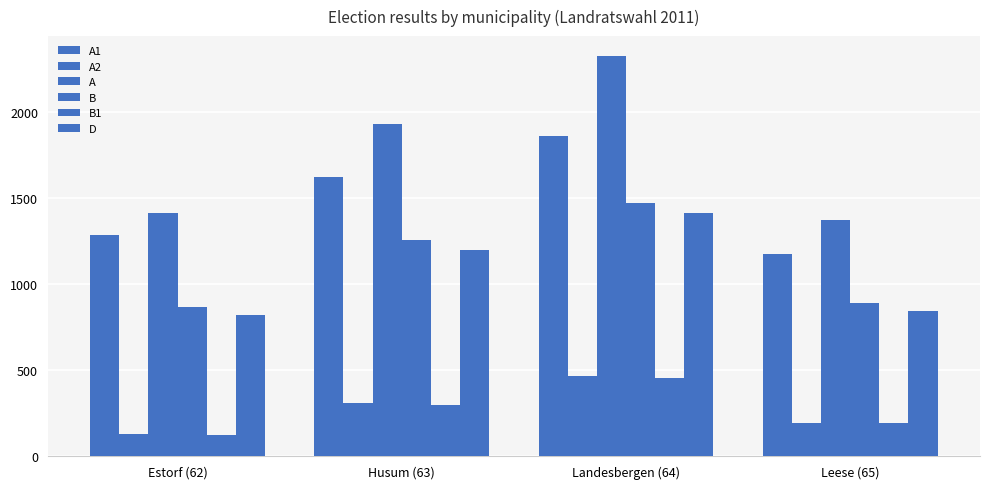

At which label does B1 first exceed 298?

Landesbergen (64)